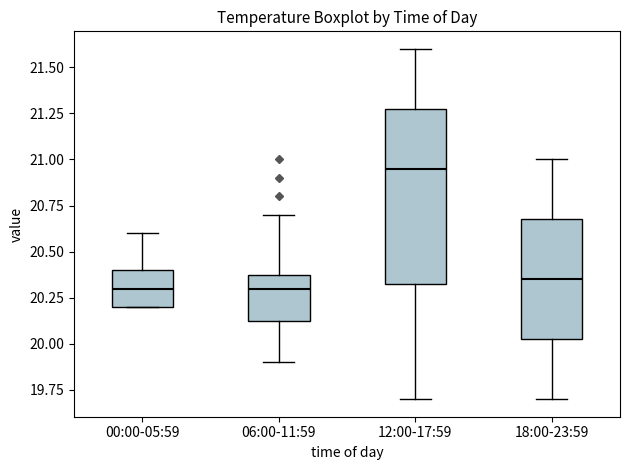

Reading left to right, transcribe this box plot: for each box, give where its median line is, the range the box spans, and where its two whiskers end, as read against the y-axis. The values are not printed on the chart, so give them approximately, as read against the axis.

00:00-05:59: median 20.30, box 20.20 to 20.40, whiskers 20.20 to 20.60
06:00-11:59: median 20.30, box 20.15 to 20.40, whiskers 19.90 to 20.70
12:00-17:59: median 20.95, box 20.35 to 21.30, whiskers 19.70 to 21.60
18:00-23:59: median 20.35, box 20.05 to 20.70, whiskers 19.70 to 21.00